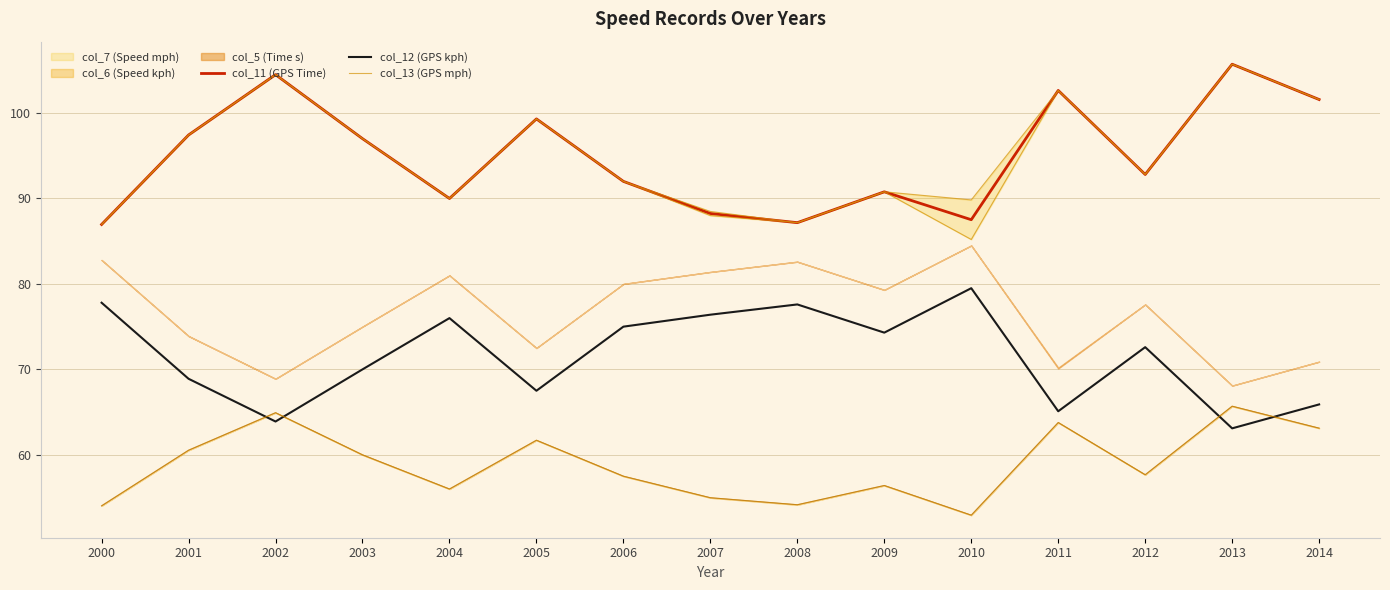

What is the difference between the maximum and minimum values in the col_11 (GPS Time) series?

18.8